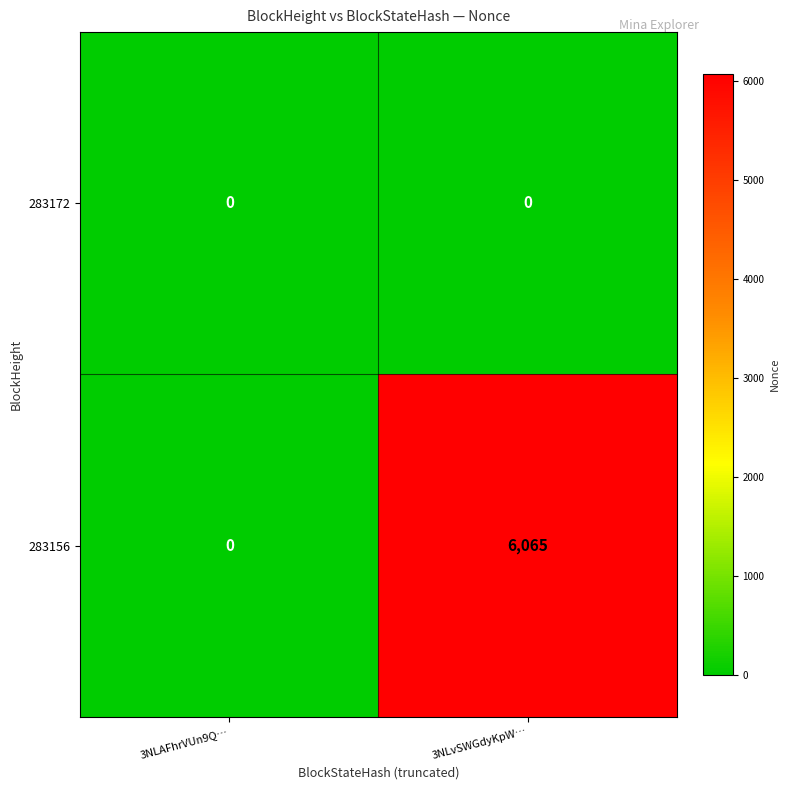

Which series has the largest total across all categories?

283156